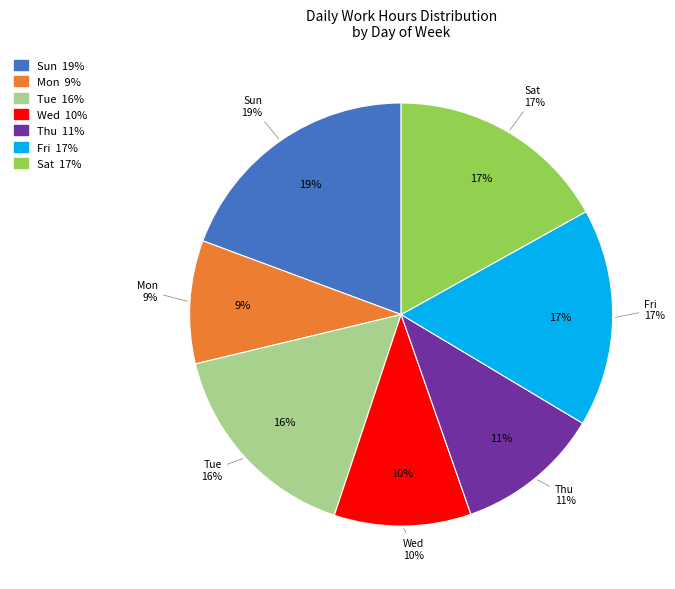

Count the number of slices in the pie.

7